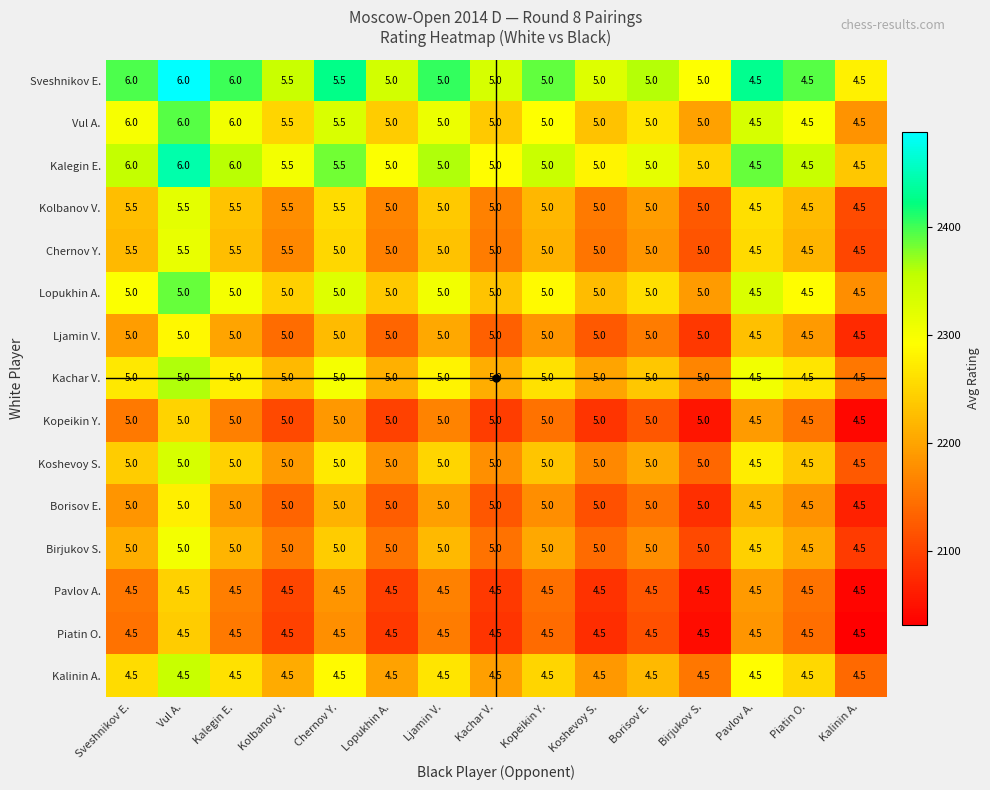

The value of Koshevoy S. at Ljamin V. is 3.1. True or false?

False